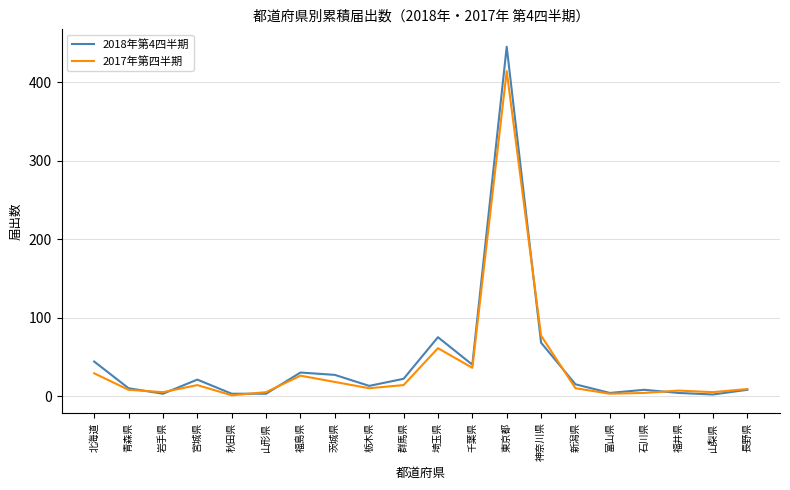

The value of 2017年第四半期 at 福島県 is 26. True or false?

True